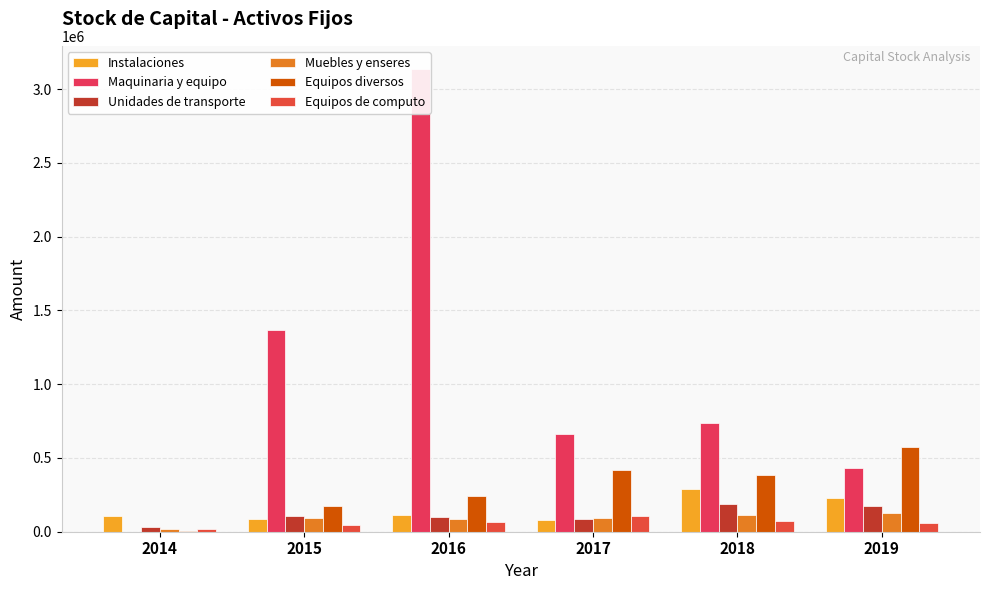

Which category has the lowest value in the Equipos de computo series?

2014